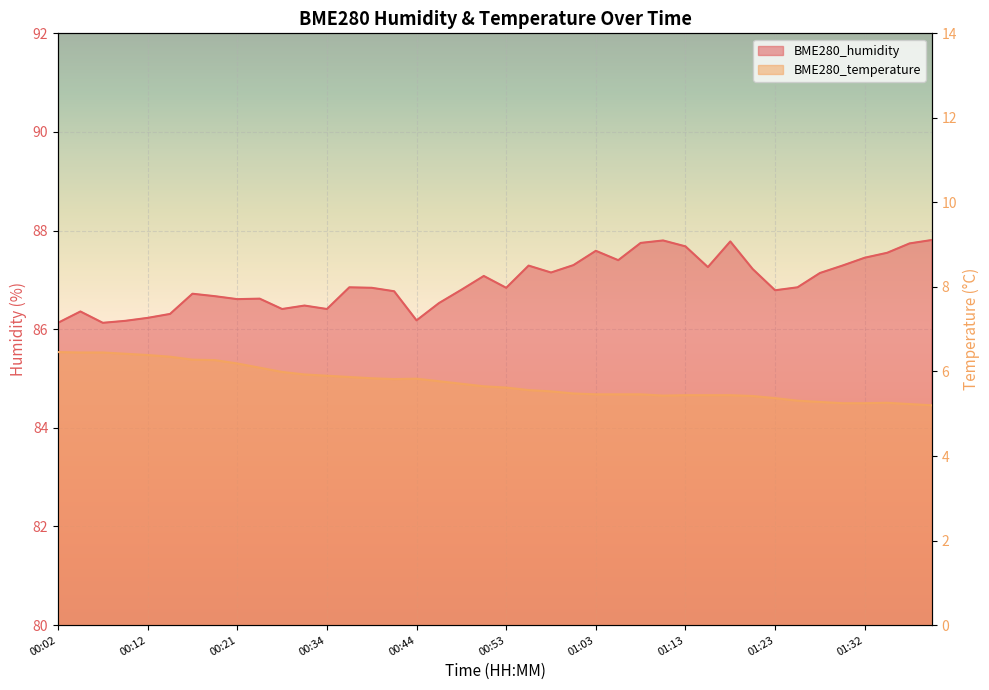

What are all the series names shown in the legend?

BME280_humidity, BME280_temperature